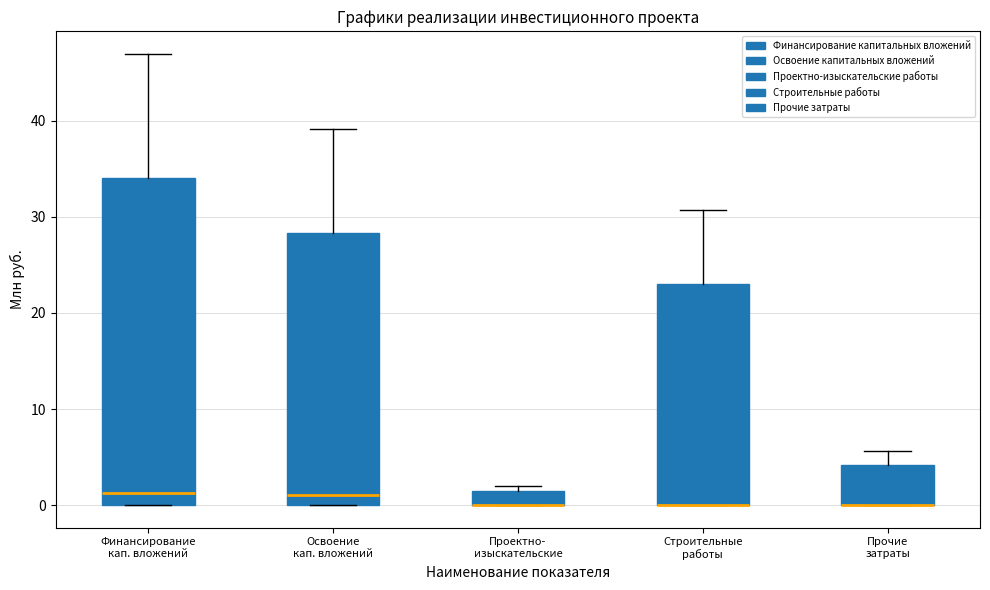

Reading left to right, transcribe this box plot: for each box, give where its median line is, the range the box spans, and where its two whiskers end, as read against the y-axis. The values are not printed on the chart, so give them approximately, as read against the axis.

Финансирование кап. вложений: median 1, box 0 to 34, whiskers 0 to 47
Освоение кап. вложений: median 1, box 0 to 28, whiskers 0 to 39
Проектно- изыскательские: median 0 (drawn on the box's lower edge), box 0 to 2, whiskers 0 to 2 (just above the box's upper edge)
Строительные работы: median 0 (drawn on the box's lower edge), box 0 to 23, whiskers 0 to 31
Прочие затраты: median 0 (drawn on the box's lower edge), box 0 to 4, whiskers 0 to 6